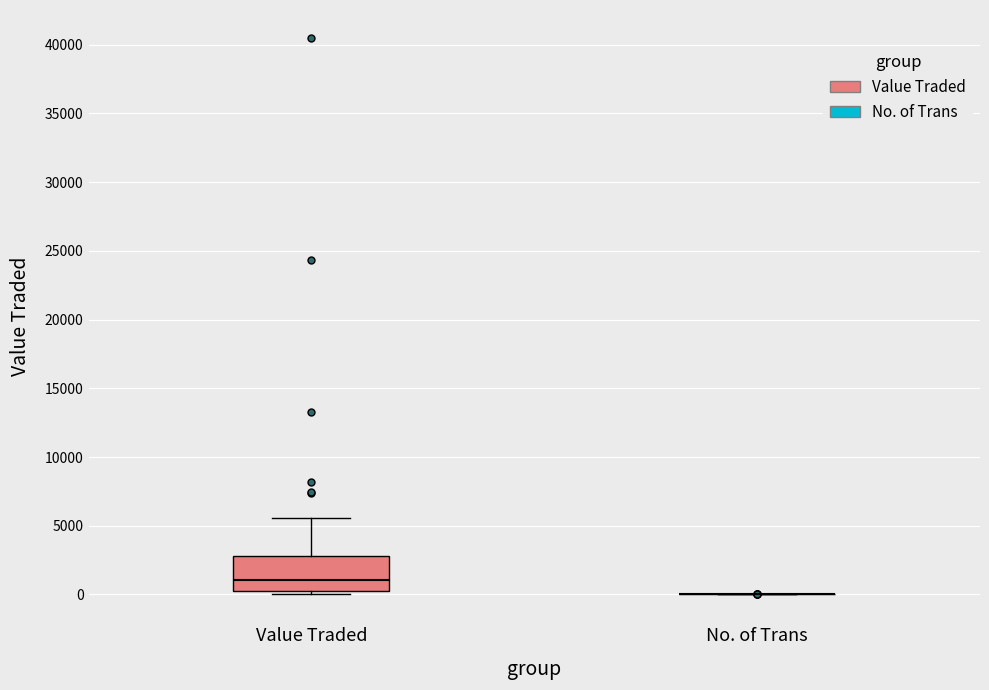

Reading left to right, read every box against the y-axis: the position of its median line, the range the box covers, and the ends of its whiskers. The values are not printed on the chart, so give them approximately, as read against the axis.

Value Traded: median 1000, box 500 to 3000, whiskers 0 to 5500
No. of Trans: box collapsed to a line at 0, whiskers 0 to 0